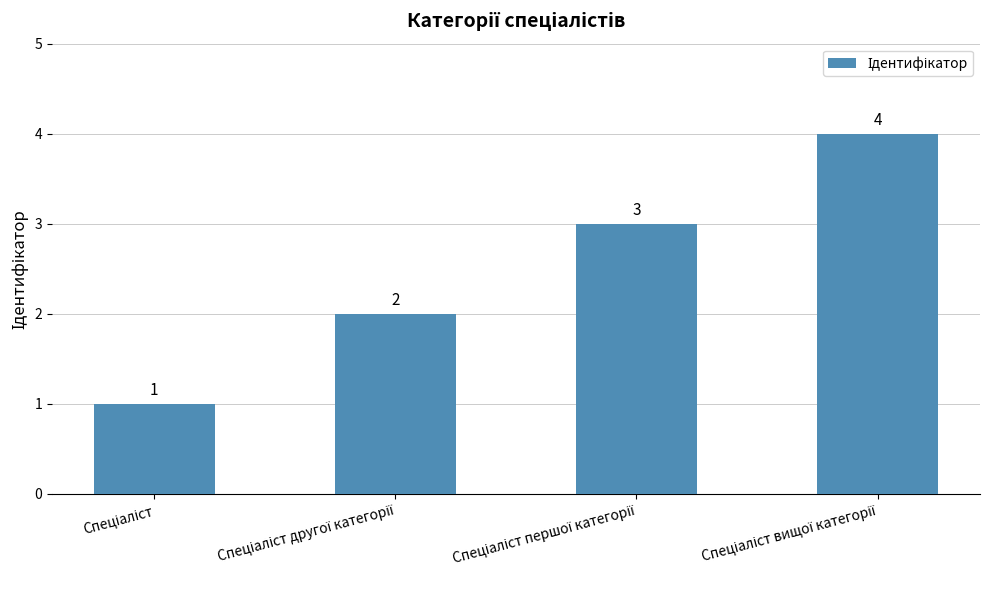

What is the maximum value shown in the chart?

4